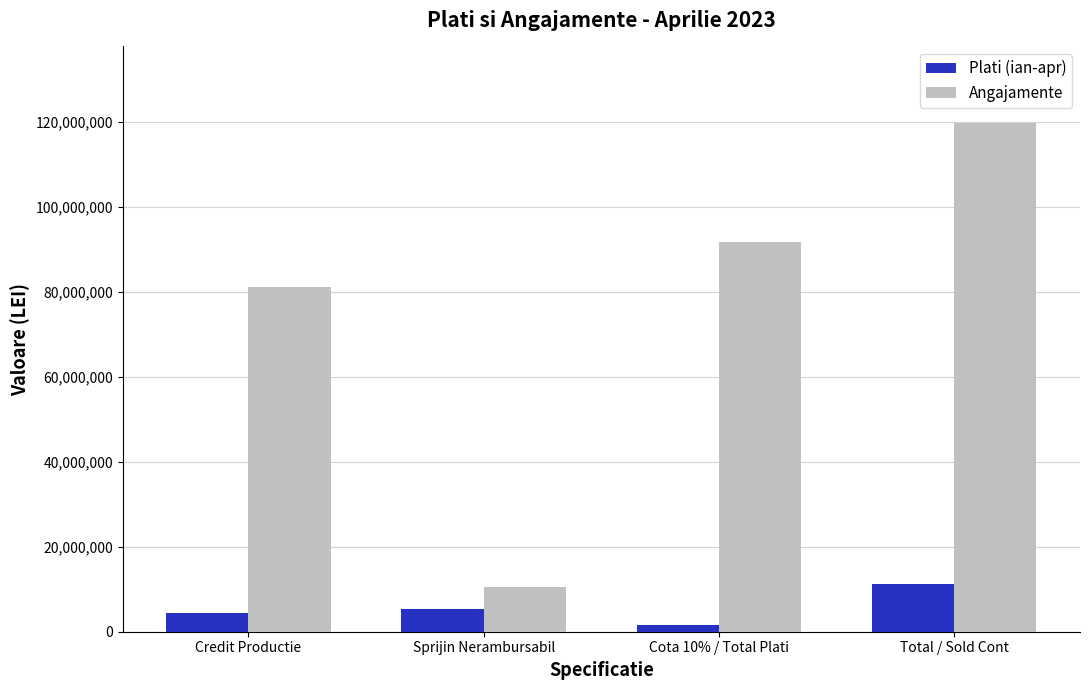

Rank the series at Total / Sold Cont from highest to lowest value.

Angajamente, Plati (ian-apr)